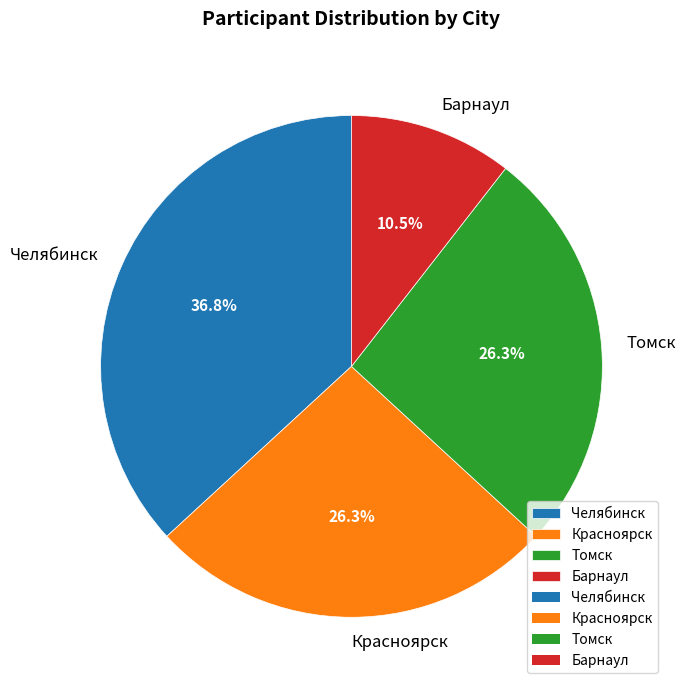

To the nearest percent, what percentage of the pie is Красноярск?

26%